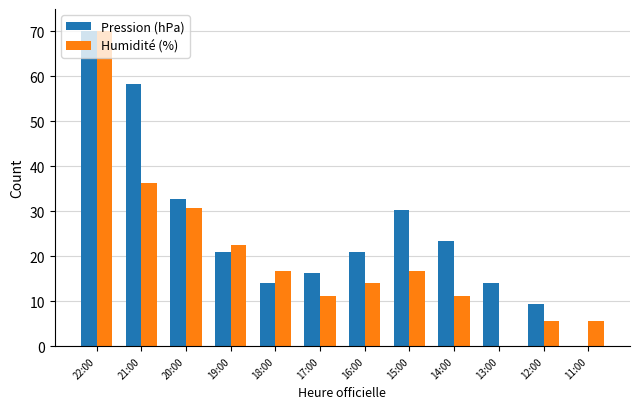

Is it true that Humidité (%) equals 11.2 at 17:00?

True